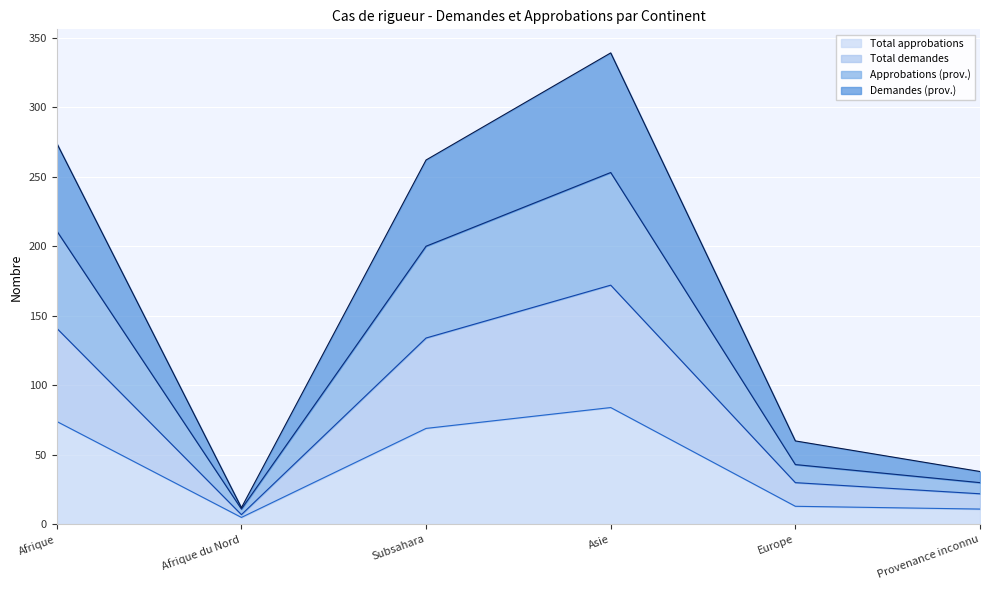

The value of Total approbations at Europe is 23. True or false?

False